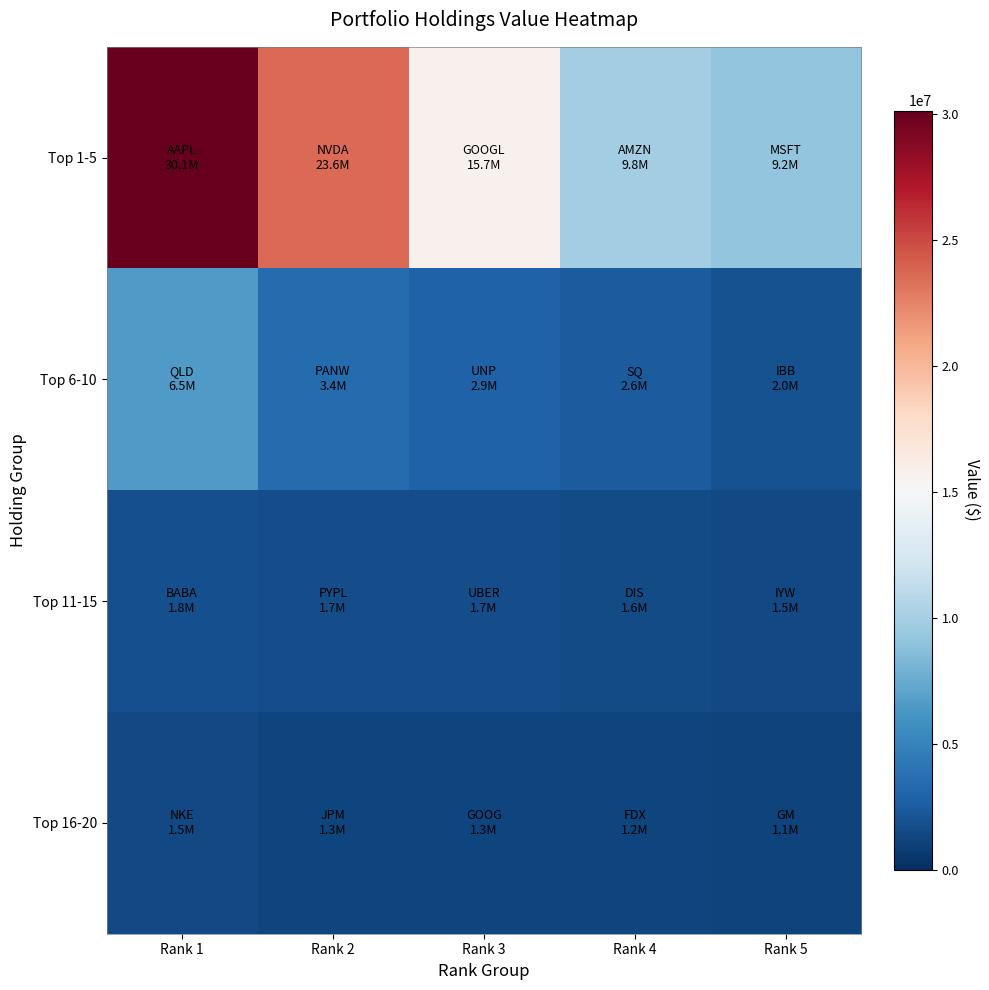

Which has a higher value, Rank 2 or Rank 1?

Rank 1